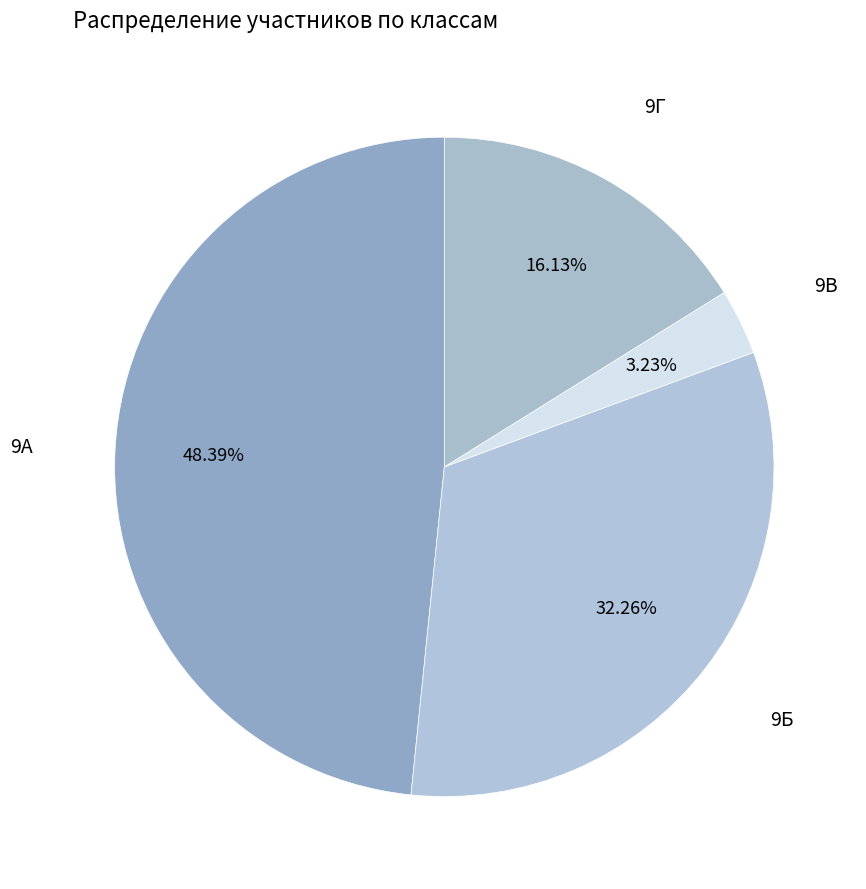

Which category has the biggest portion of the pie?

9А